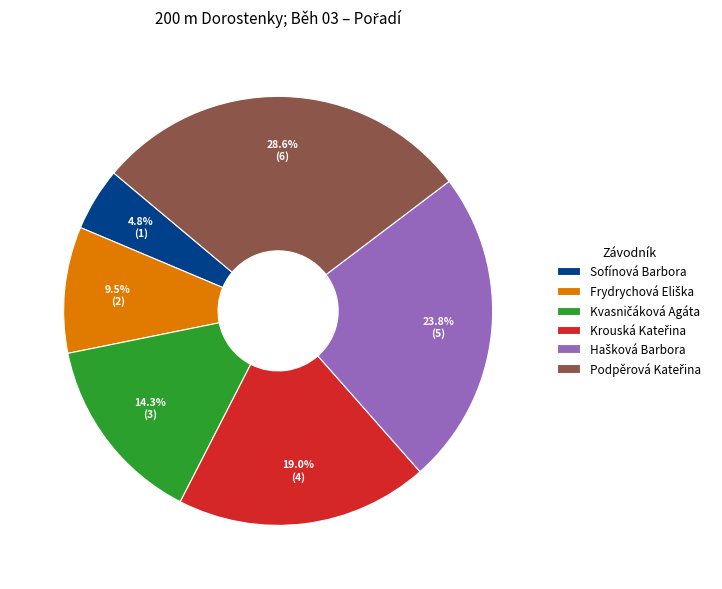

Is there a majority slice in this chart?

No